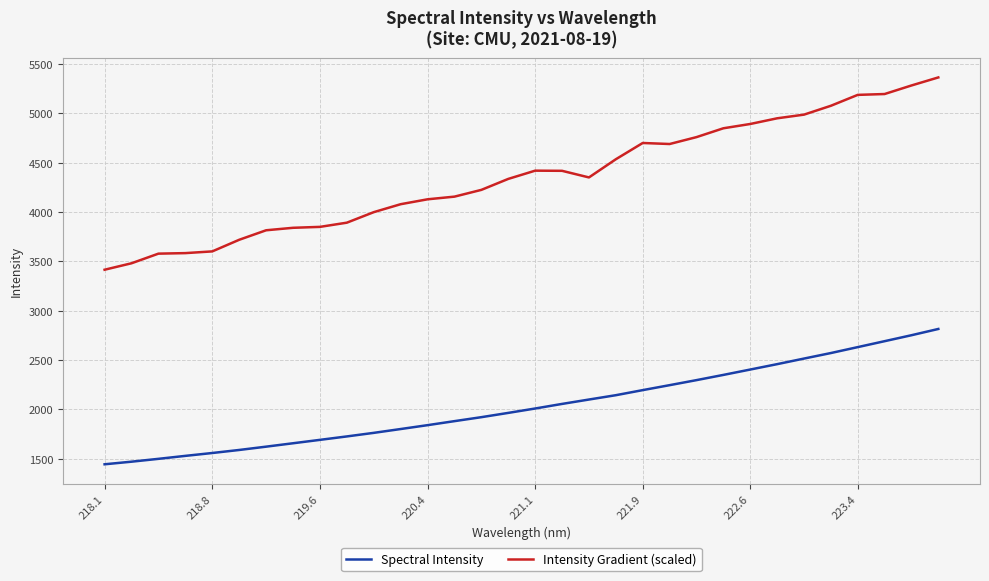

Rank the series by their maximum value, from lowest to highest.

Spectral Intensity, Intensity Gradient (scaled)